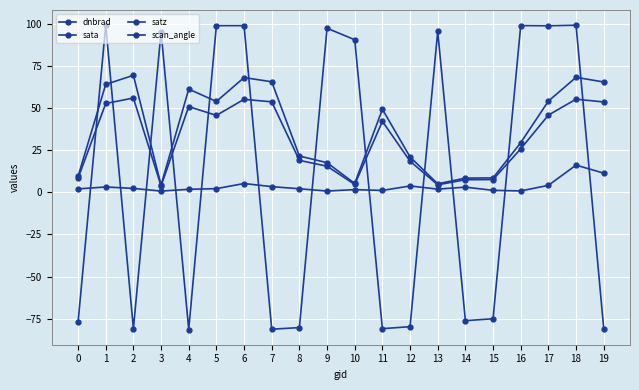

At which category does satz reach its first local valley?

3